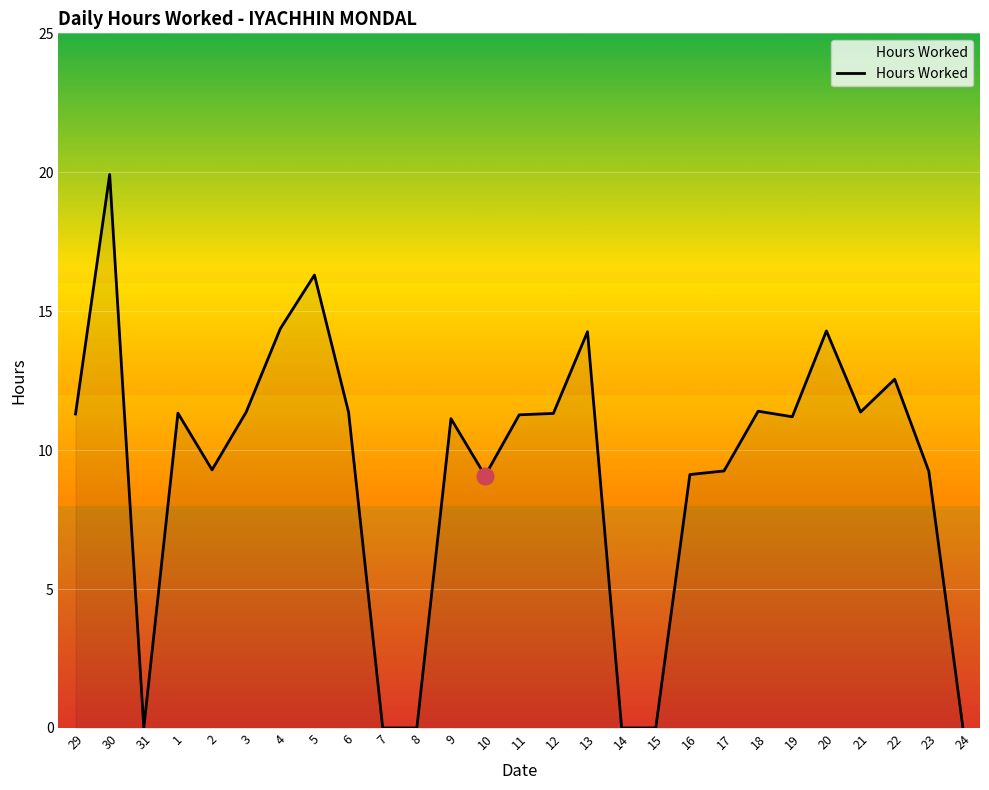

Which label corresponds to the largest value in the chart?

30